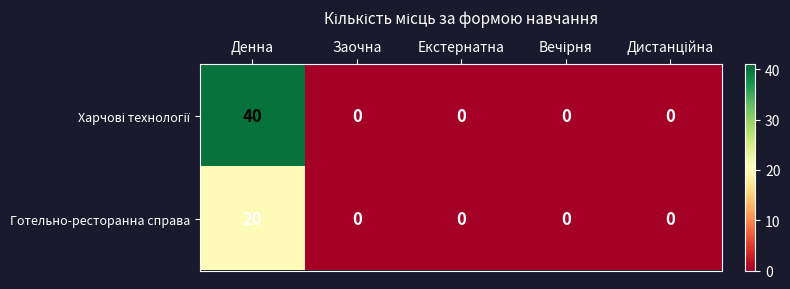

Which category has the highest value in the Готельно-ресторанна справа series?

Денна